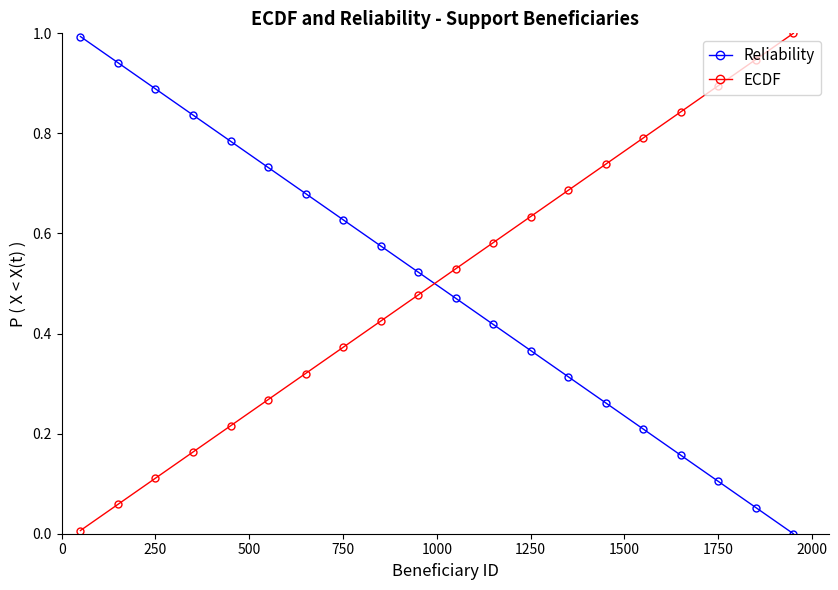

How many lines are shown in the chart?

2